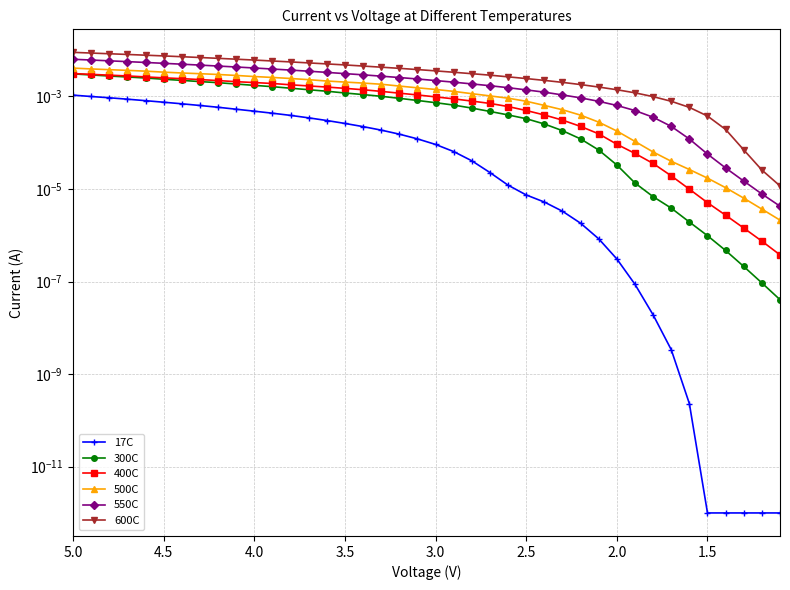

Rank the series by their maximum value, from lowest to highest.

17C, 300C, 400C, 500C, 550C, 600C